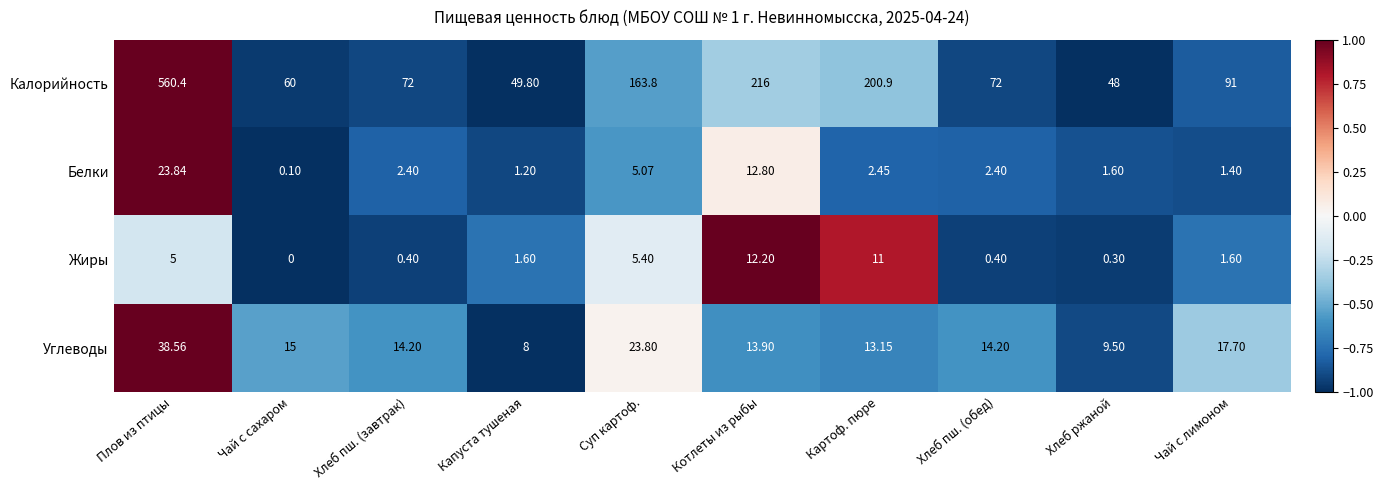

At which category is the sum across all series the highest?

Плов из птицы